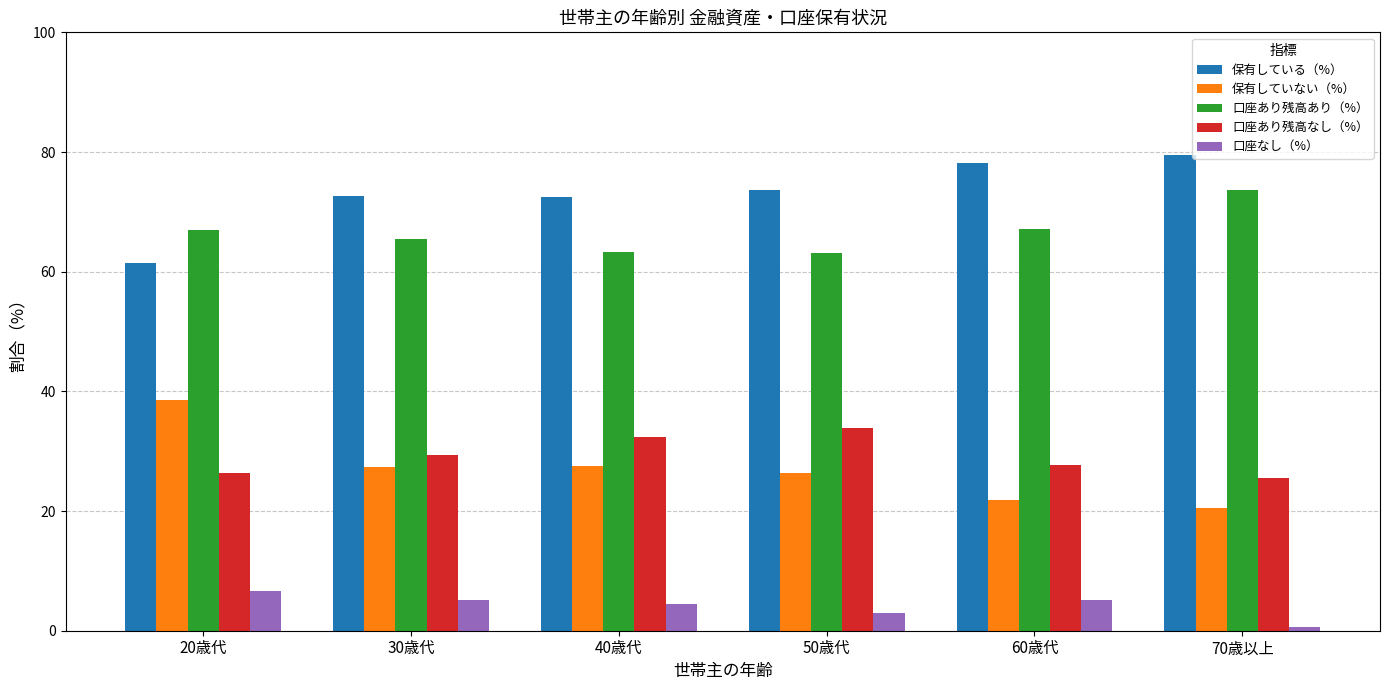

What is the maximum value for 口座あり残高なし（%）?

33.8